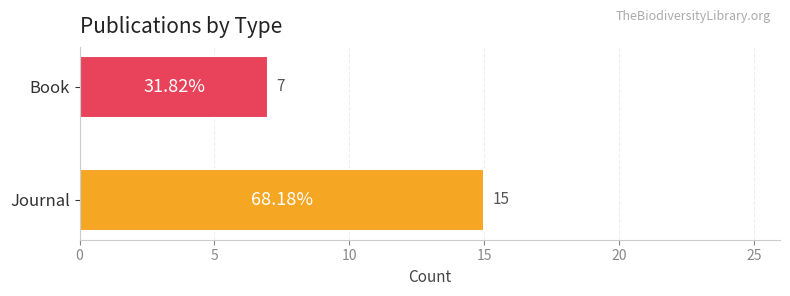

Which category has the highest value across all series?

Journal